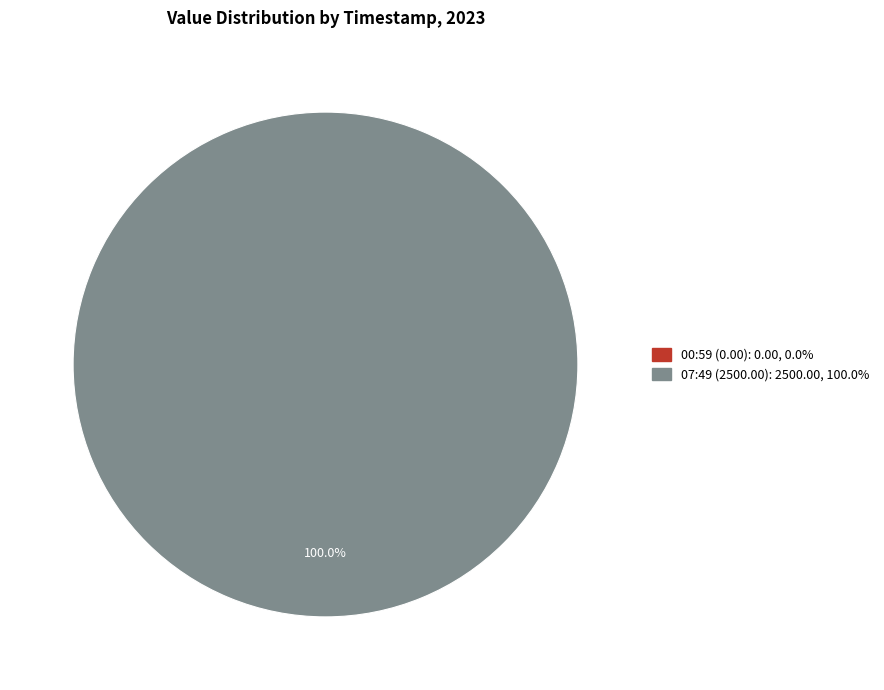

To the nearest percent, what is the average slice percentage?

50%